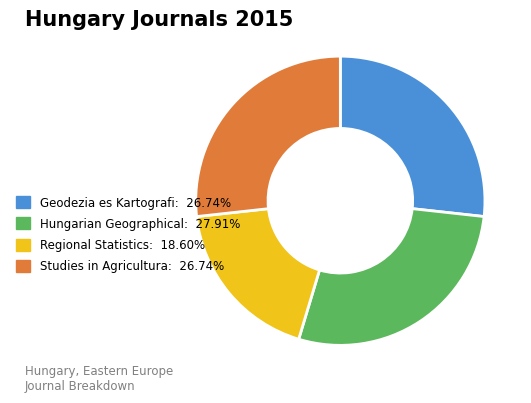

Is the sum of Studies in Agricultura: 26.74% and Regional Statistics: 18.60% greater than half?

No